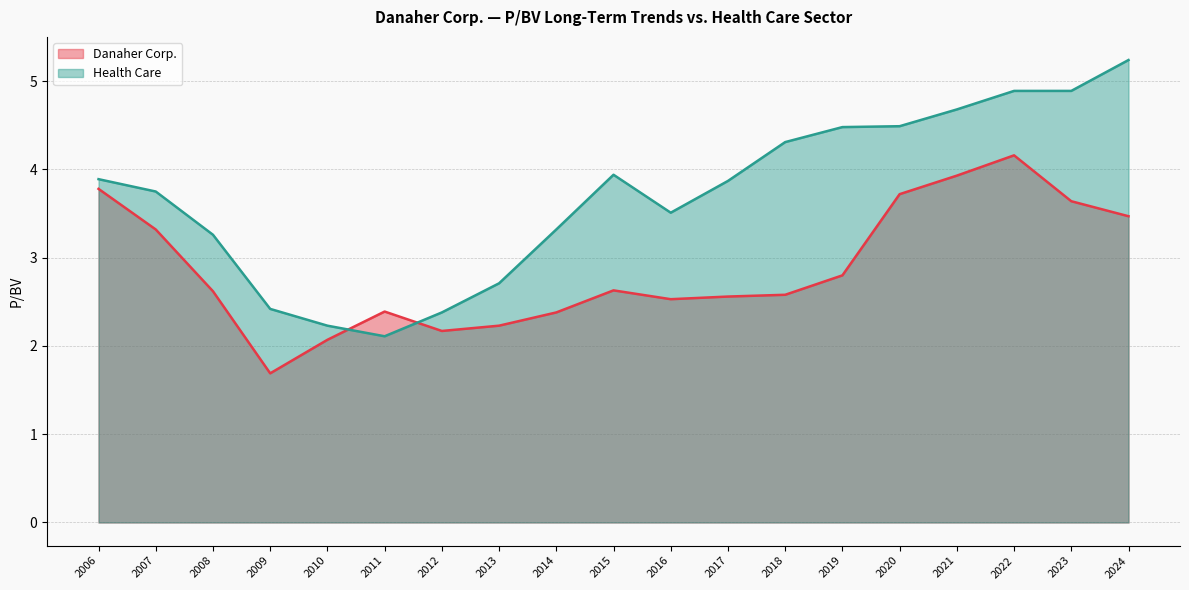

Between 2016-02-24 and 2023-02-22, which is larger?

2023-02-22